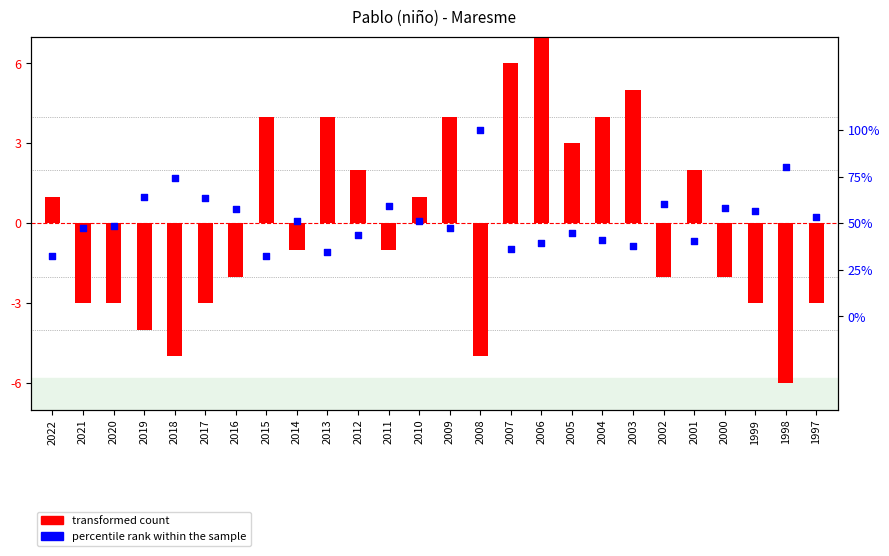

Which series has the largest total across all categories?

percentile rank within the sample